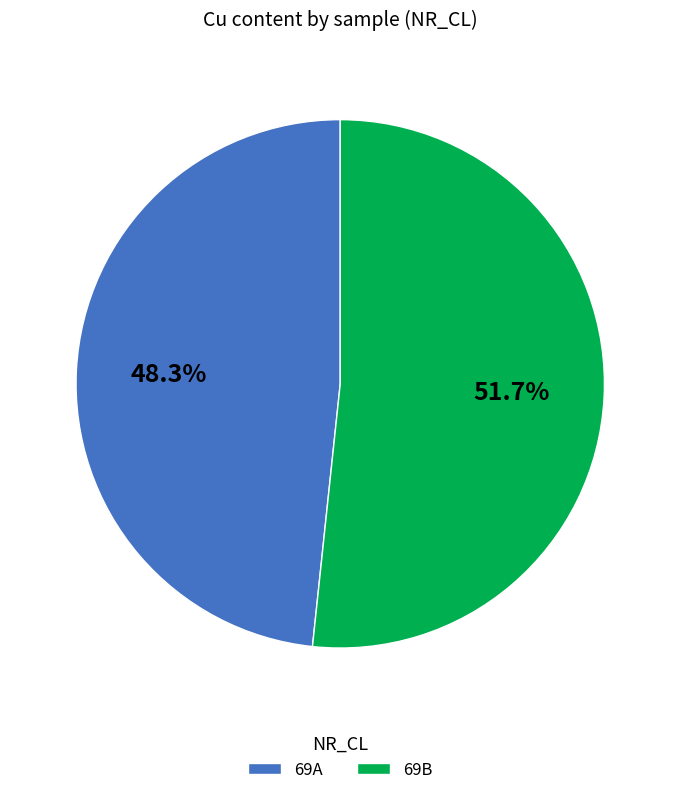

To the nearest percent, what percentage of the pie is 69B?

52%